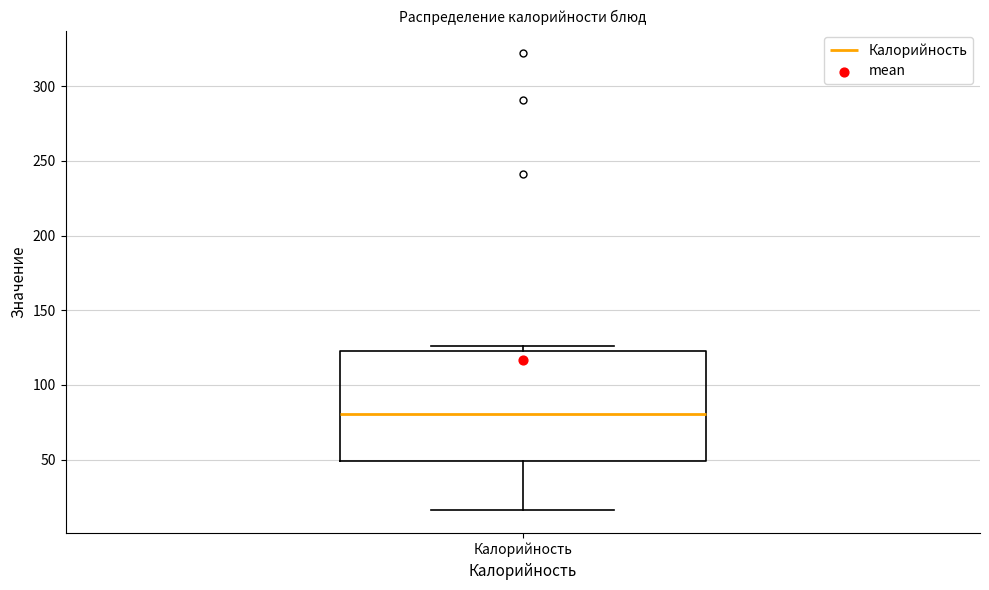

Read this box plot against the y-axis: the position of the median line, the range covered by the box, and the ends of both whiskers. The values are not printed on the chart, so give them approximately, as read against the axis.

median 80, box 50 to 125, whiskers 15 to 125 (just above the box's upper edge)